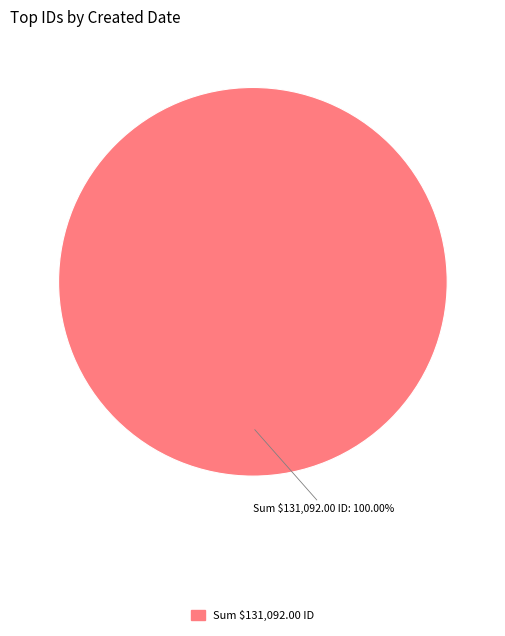

Is there a majority slice in this chart?

Yes